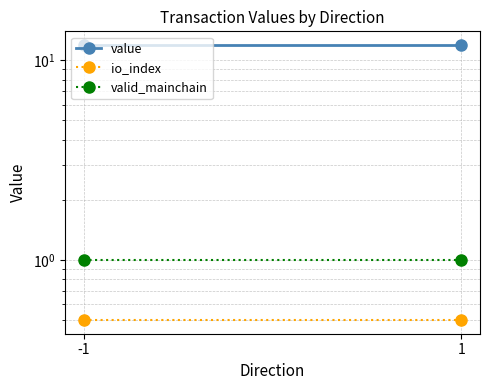

List the series in order of their peak value, lowest first.

io_index, valid_mainchain, value